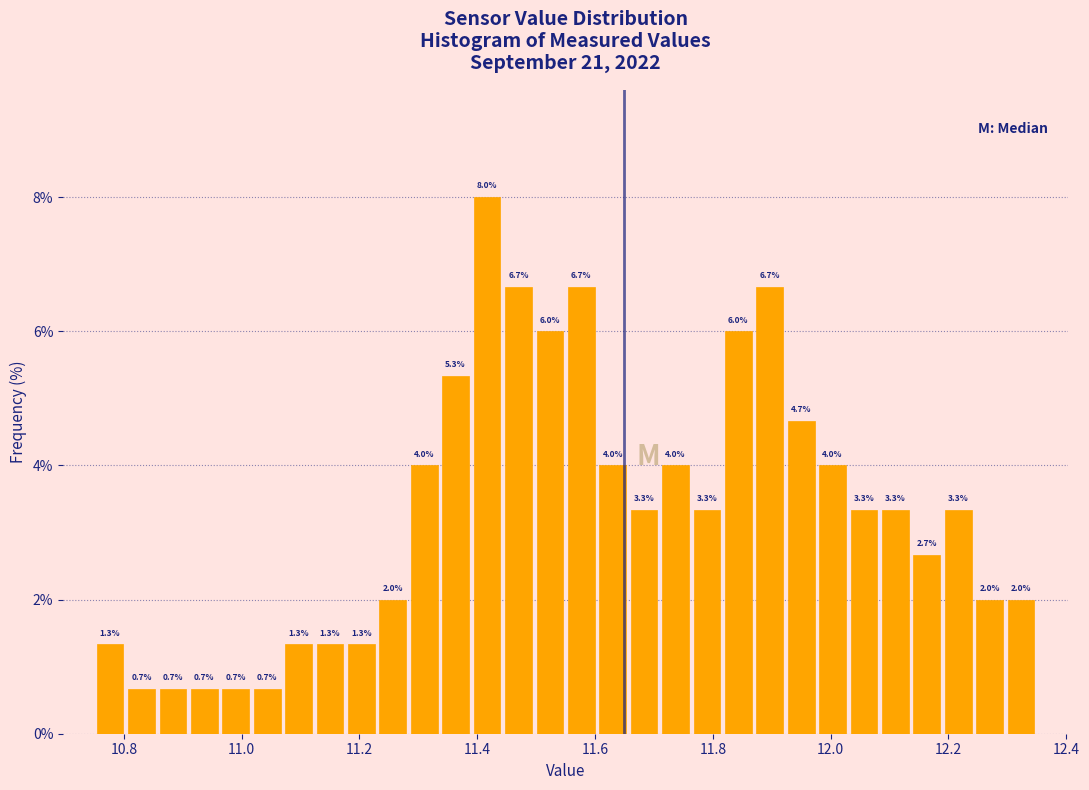

Around what value on the x-axis is the tallest bar? Give the approximate position of its centre, as read against the axis.

11.42